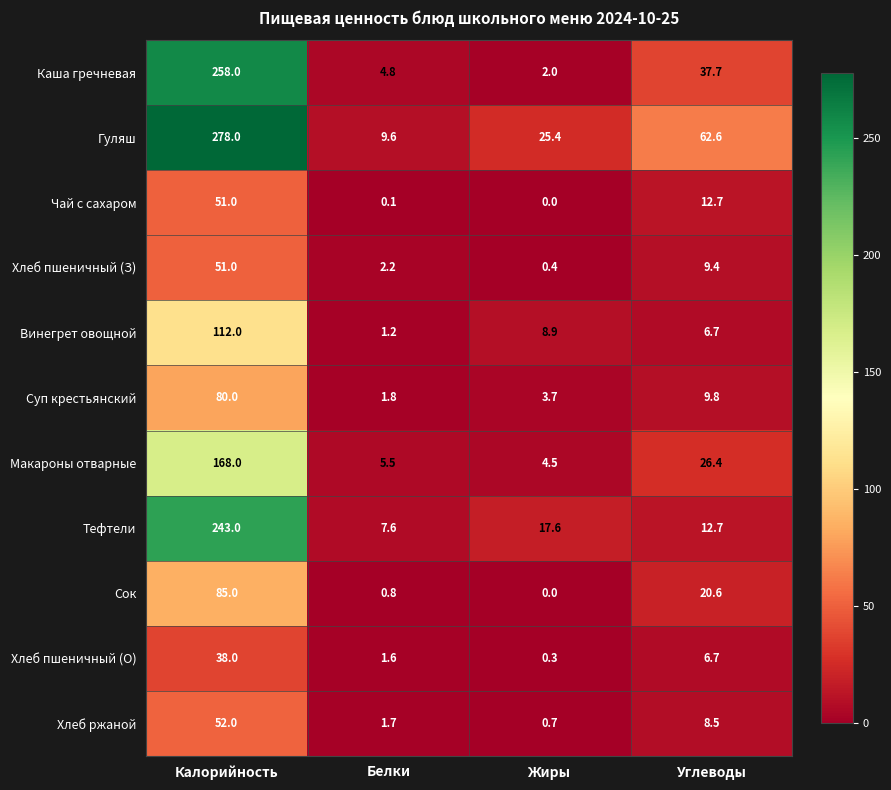

Between Жиры and Углеводы, which series saw the biggest shift?

Гуляш